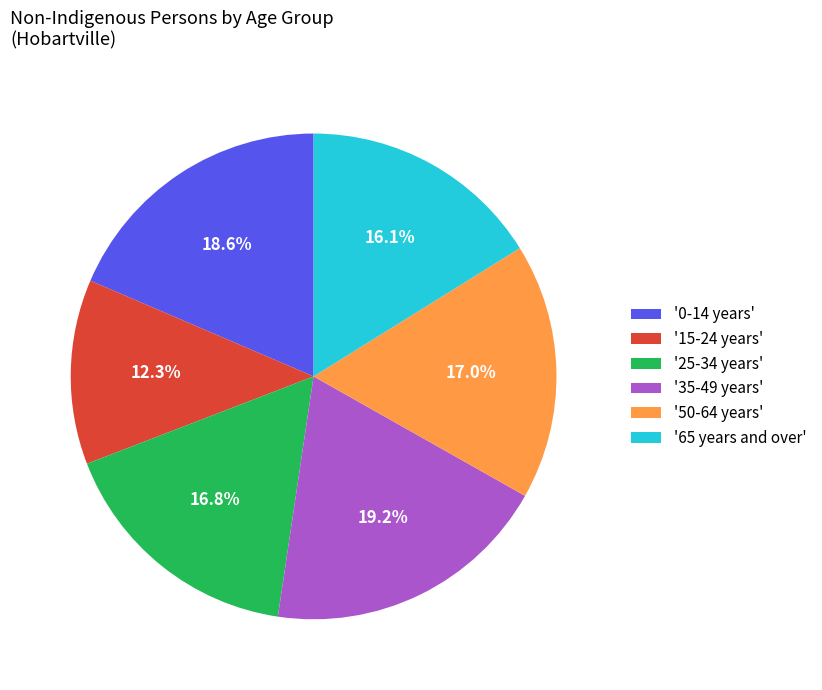

Do '35-49 years' and '25-34 years' together represent more than half of the pie?

No